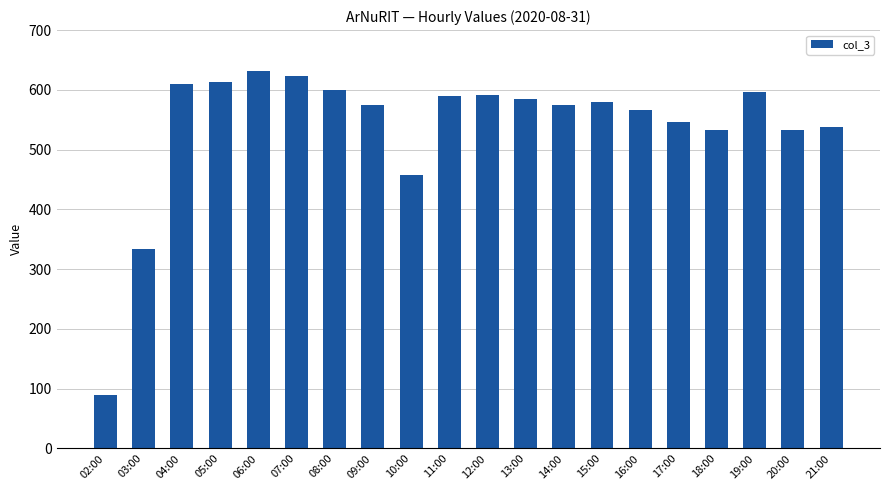

Which has a higher value, 04:00 or 10:00?

04:00